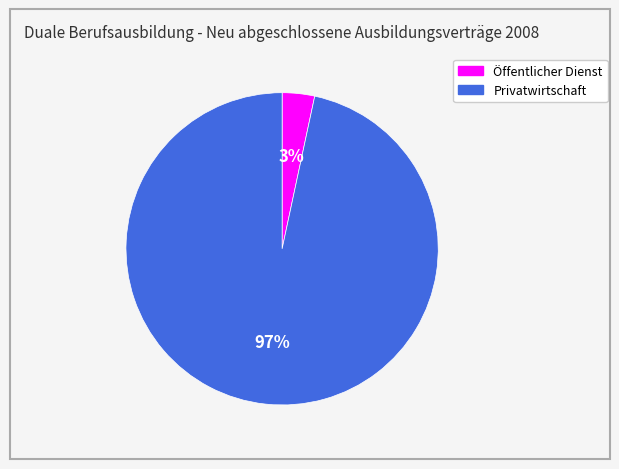

To the nearest percent, what is the combined percentage of Privatwirtschaft and Öffentlicher Dienst?

100%